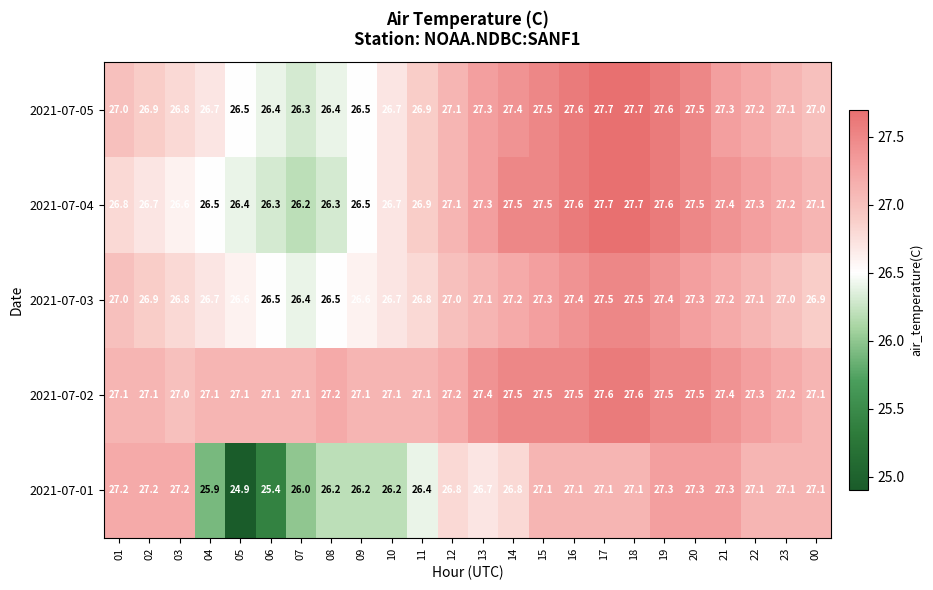

At how many categories does at least one series exceed 25?

24